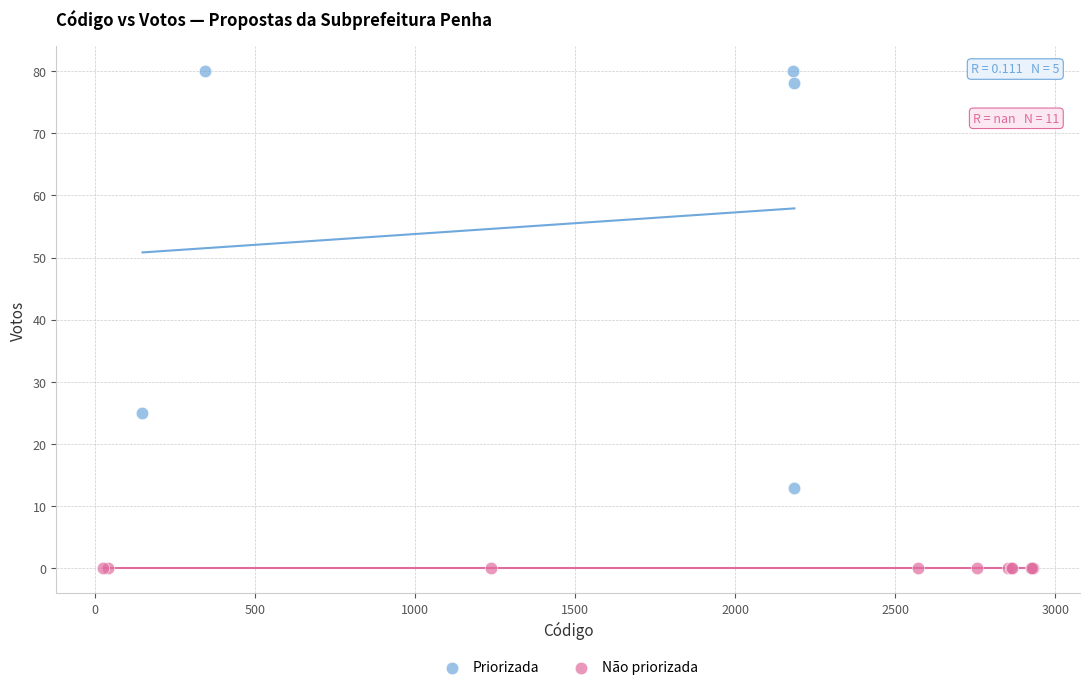

Which series reaches the maximum Y coordinate?

Priorizada